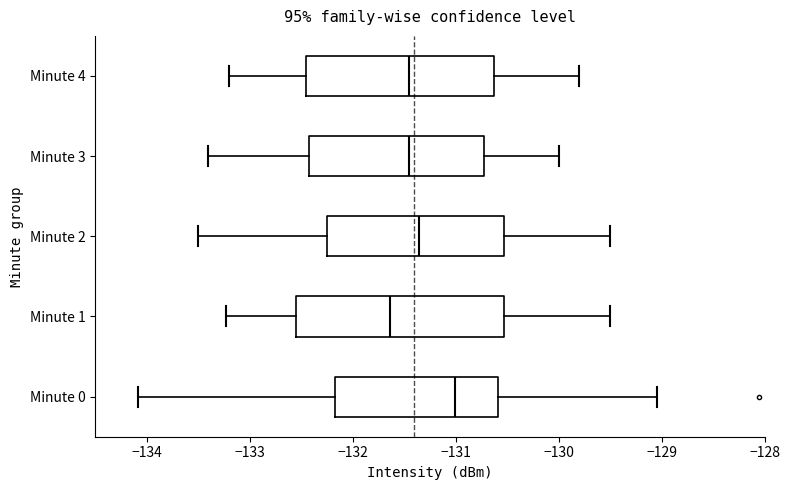

Which box has the furthest to the left median line?

Minute 1